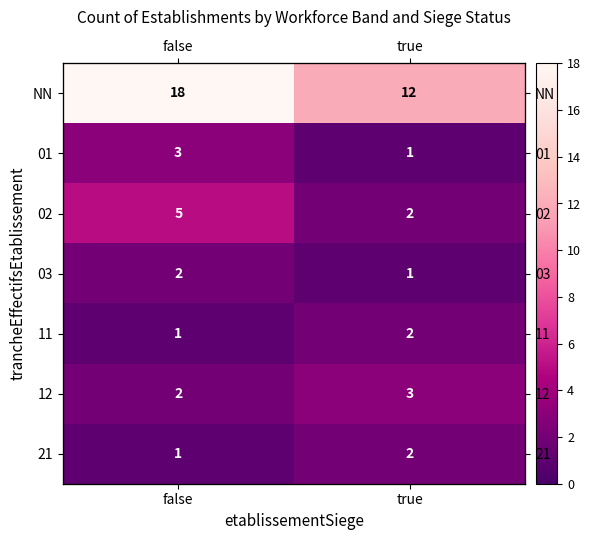

Rank the series by their maximum value, from highest to lowest.

NN, 02, 01, 12, 03, 11, 21